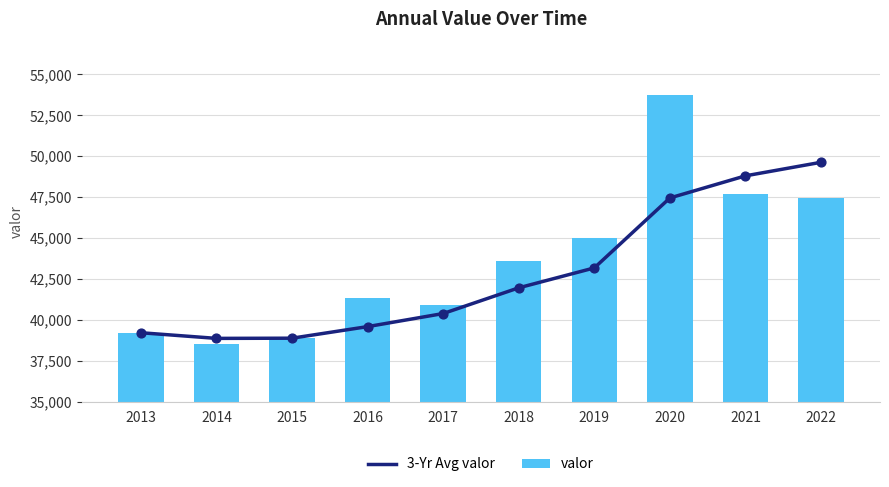

At which category is the sum across all series the highest?

2020